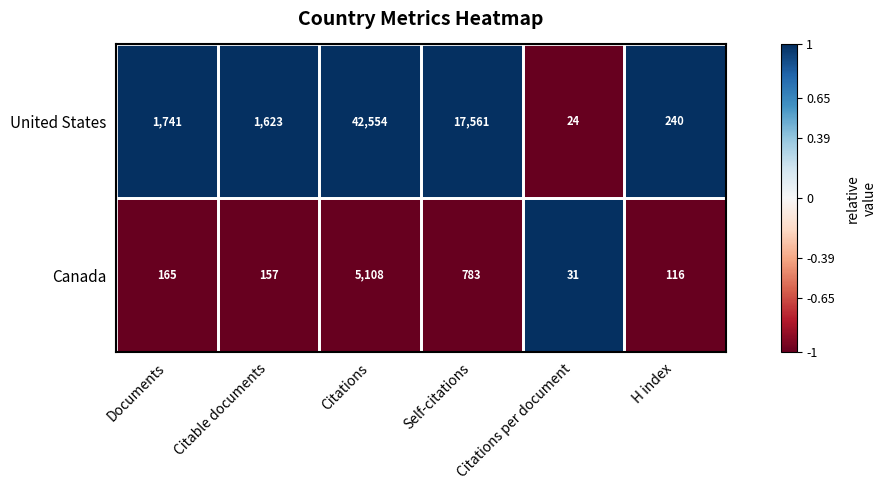

Rank the series by their average value, from lowest to highest.

Canada, United States